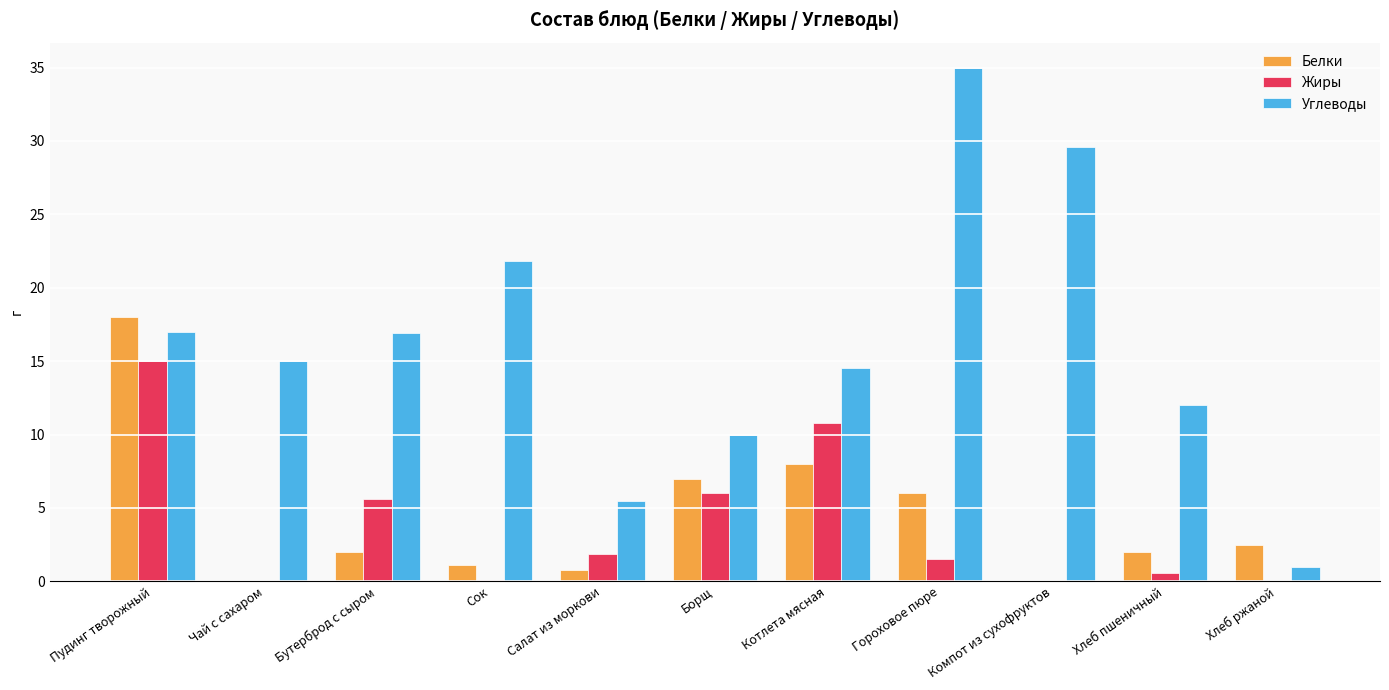

At which label is Белки closest to 9?

Котлета мясная